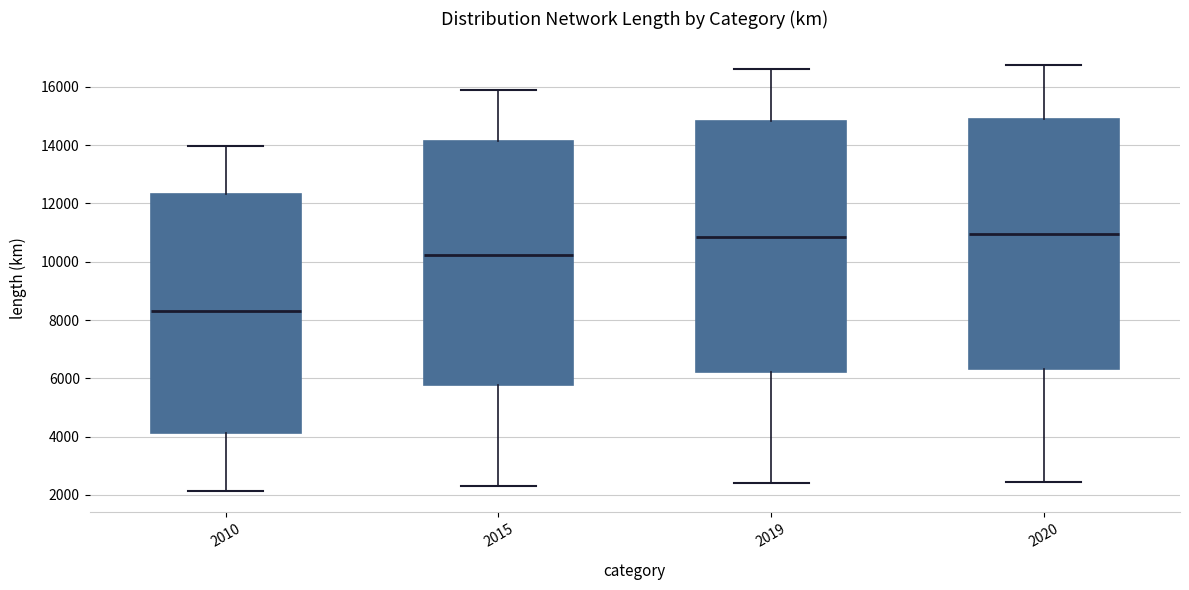

Reading left to right, transcribe this box plot: for each box, give where its median line is, the range the box spans, and where its two whiskers end, as read against the y-axis. The values are not printed on the chart, so give them approximately, as read against the axis.

2010: median 8200, box 4200 to 12400, whiskers 2200 to 14000
2015: median 10200, box 5800 to 14200, whiskers 2400 to 15800
2019: median 10800, box 6200 to 14800, whiskers 2400 to 16600
2020: median 11000, box 6400 to 15000, whiskers 2400 to 16800